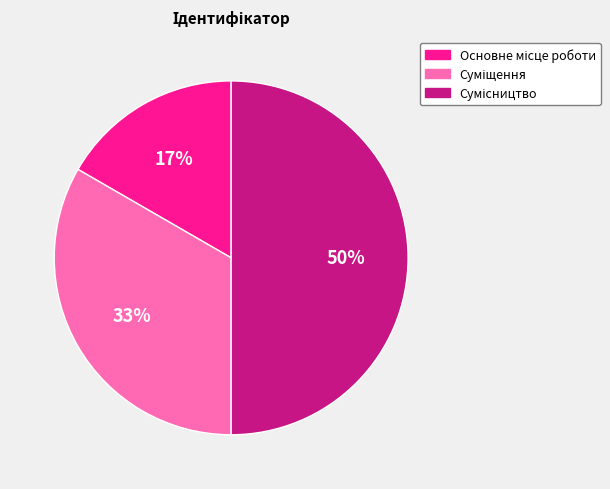

To the nearest percent, what is the average slice percentage?

33%